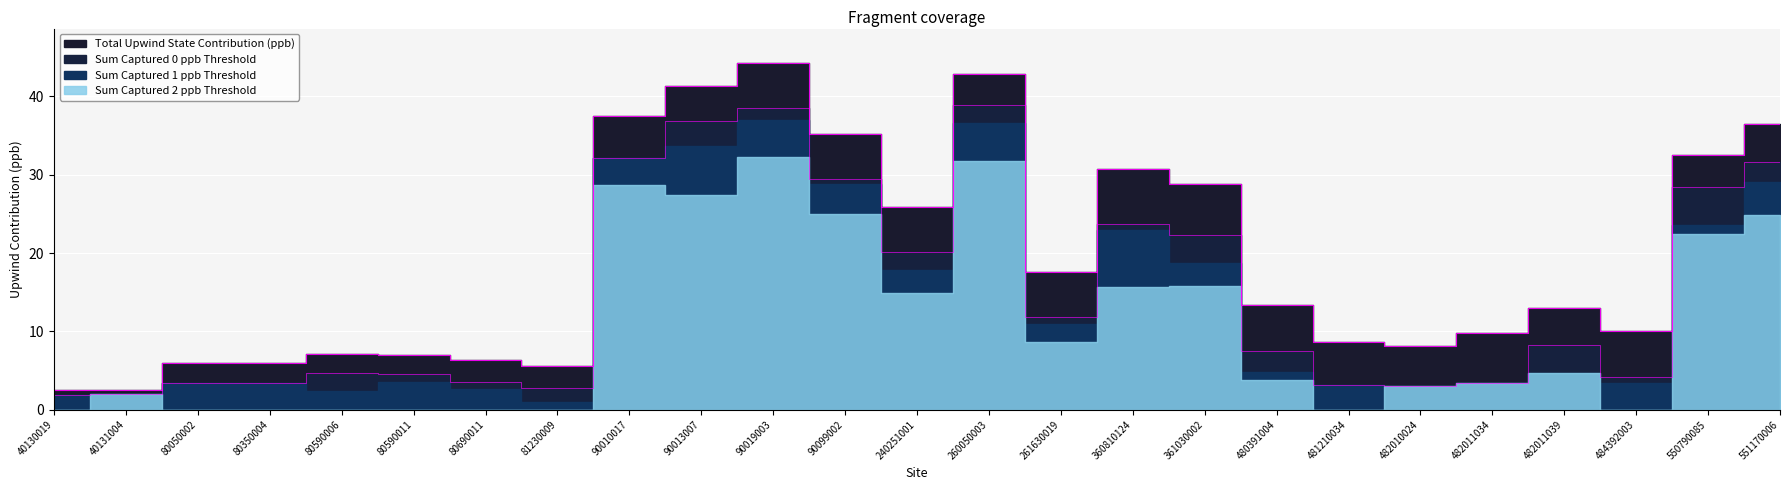

Which category has the highest value across all series?

90019003